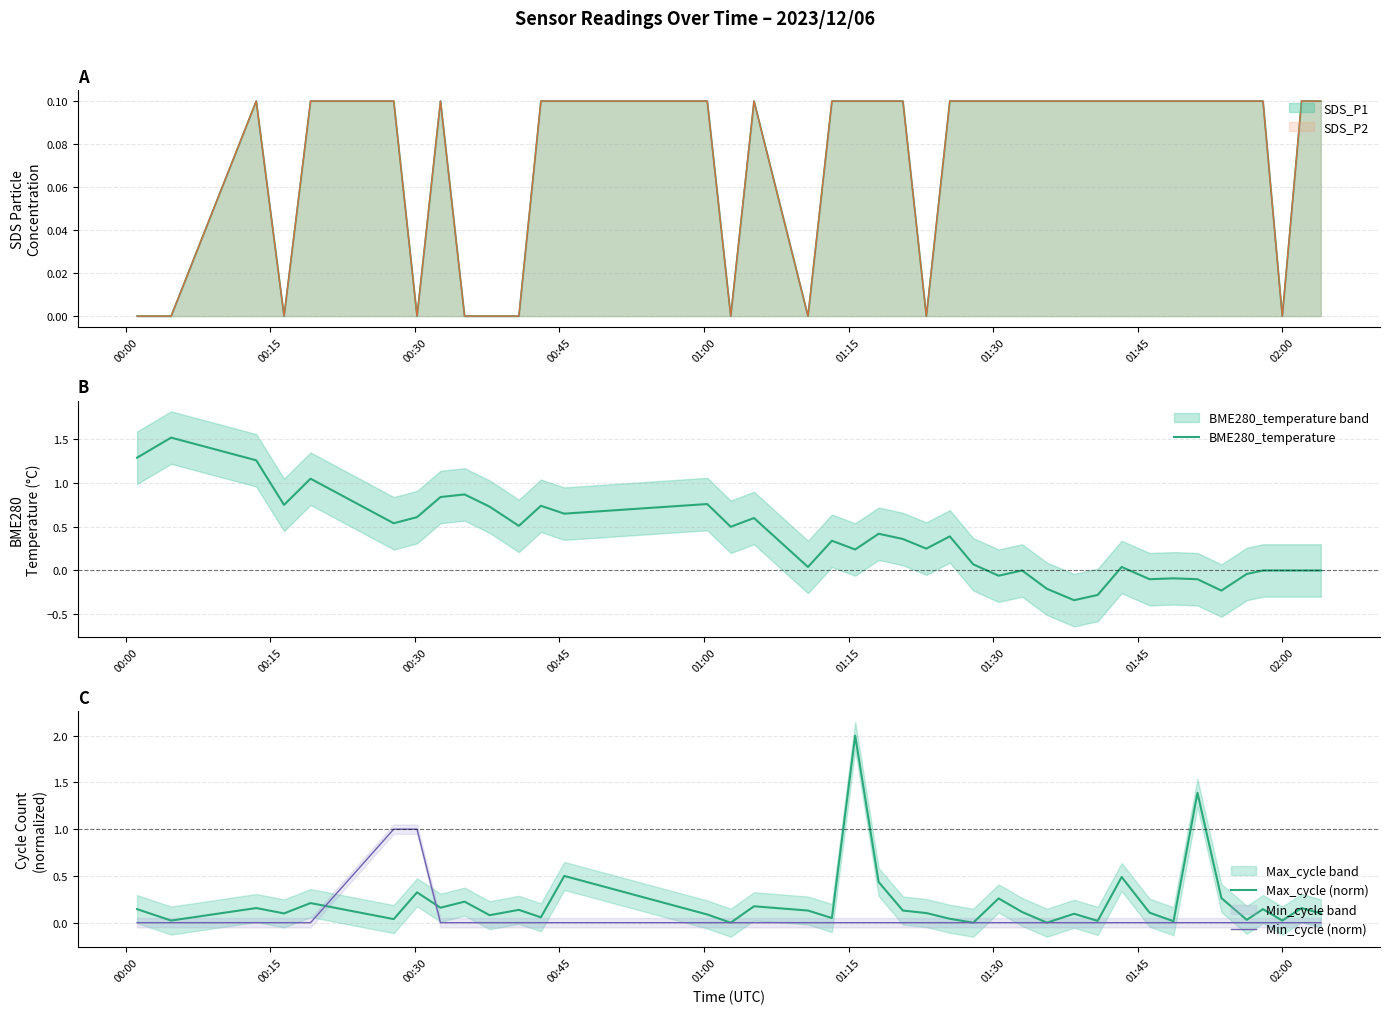

Does the chart display data point markers on the line(s)?

No